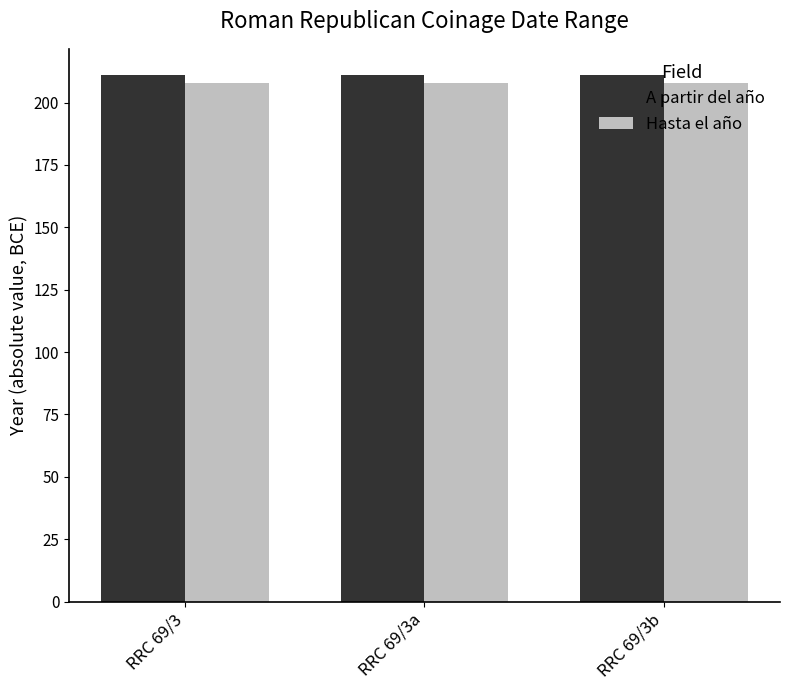

What position from the right is RRC 69/3?

3